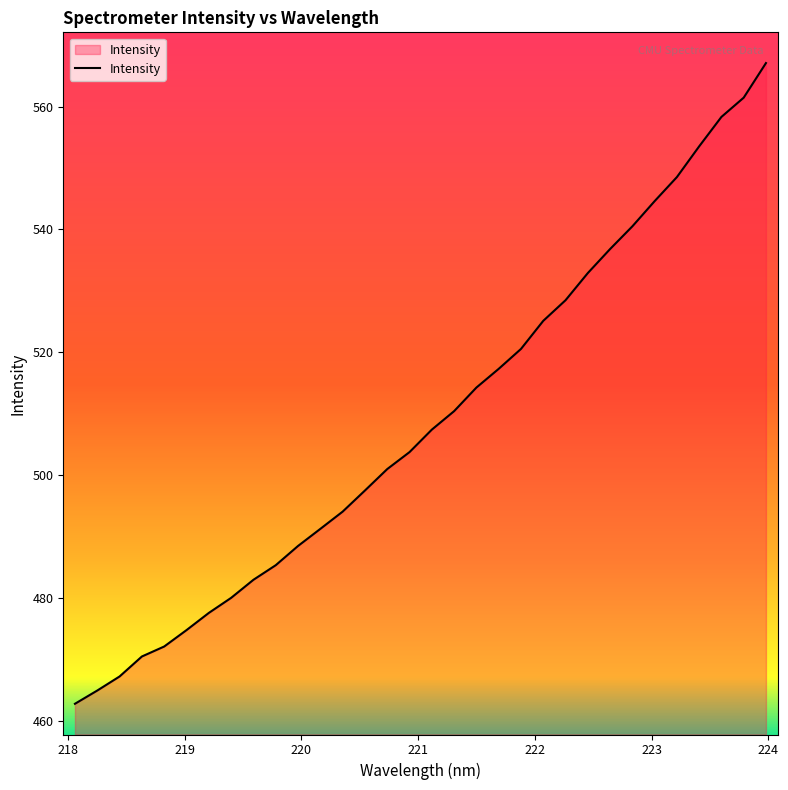

What is the minimum value shown in the chart?

462.8